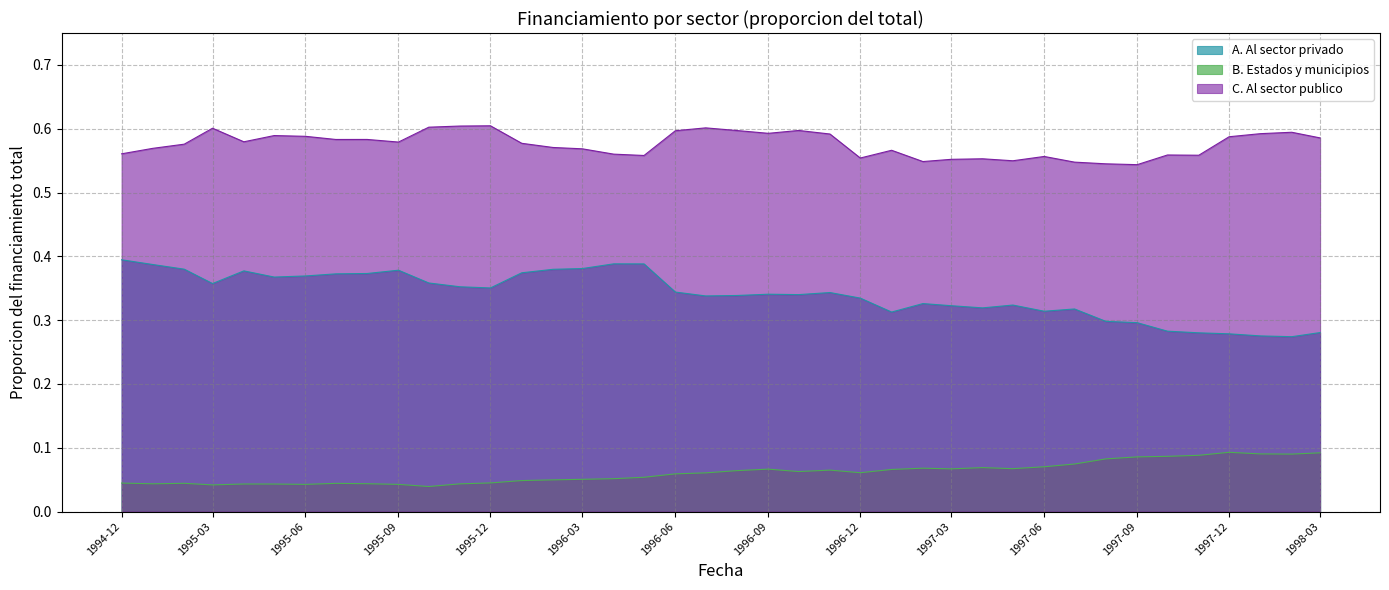

True or false: B. Estados y municipios and E. Al sector privado intersect in this chart.

False